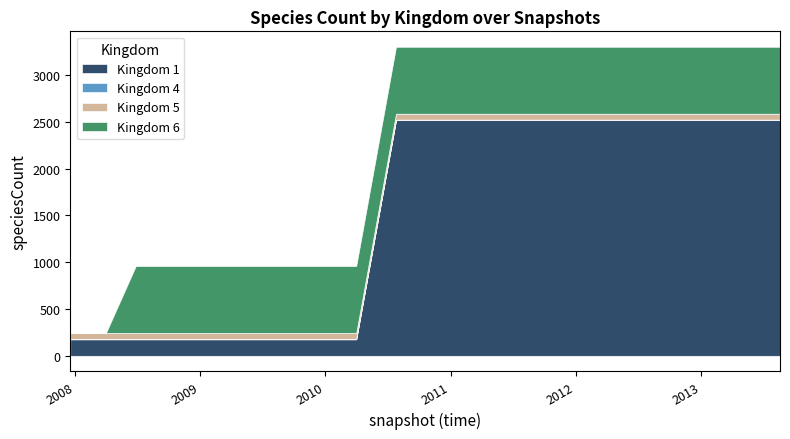

Which series has the largest range (max minus min)?

1